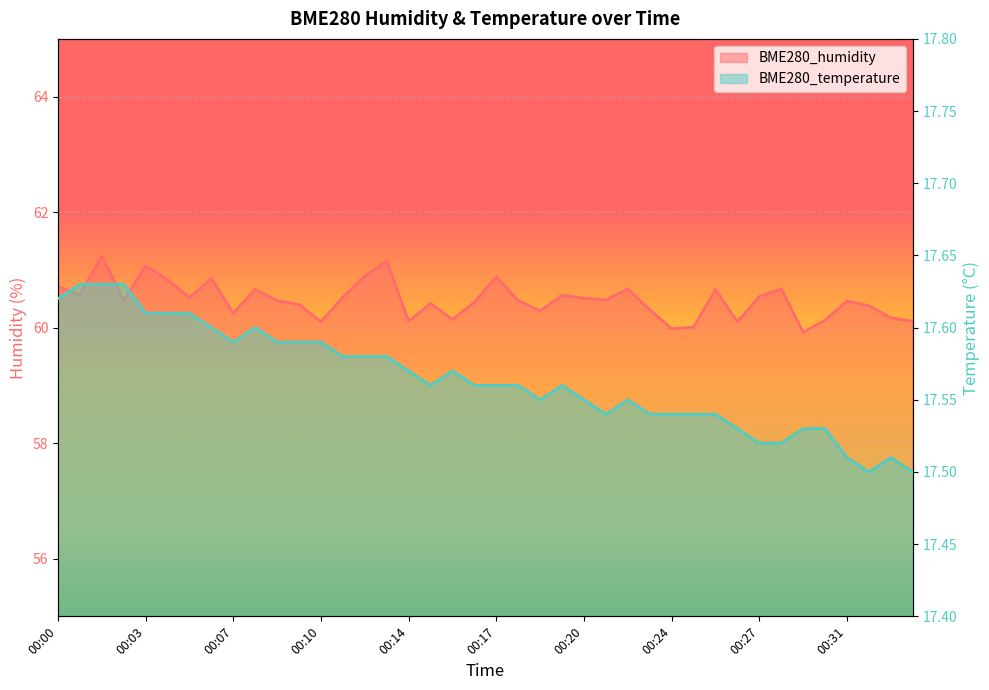

Read the BME280_temperature value at 00:19.

17.6